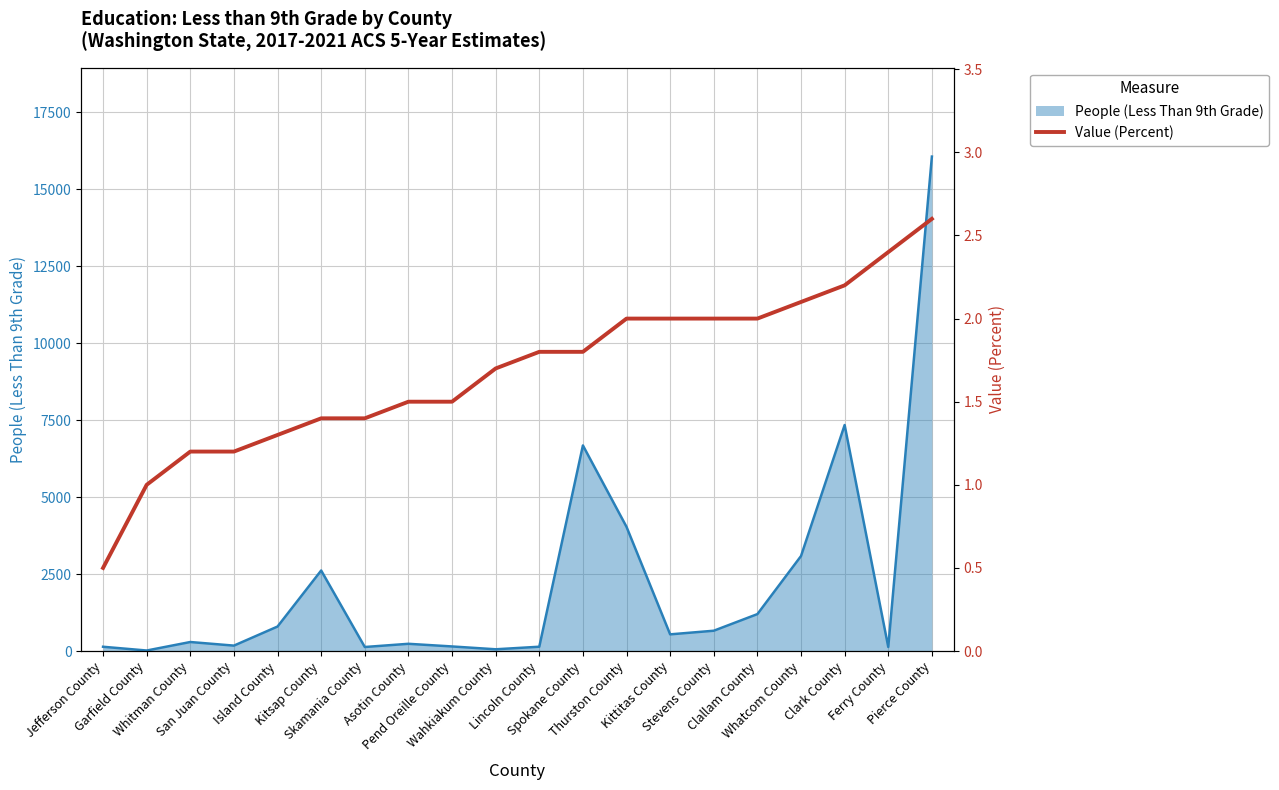

What is the maximum value for Value (Percent)?

2.6